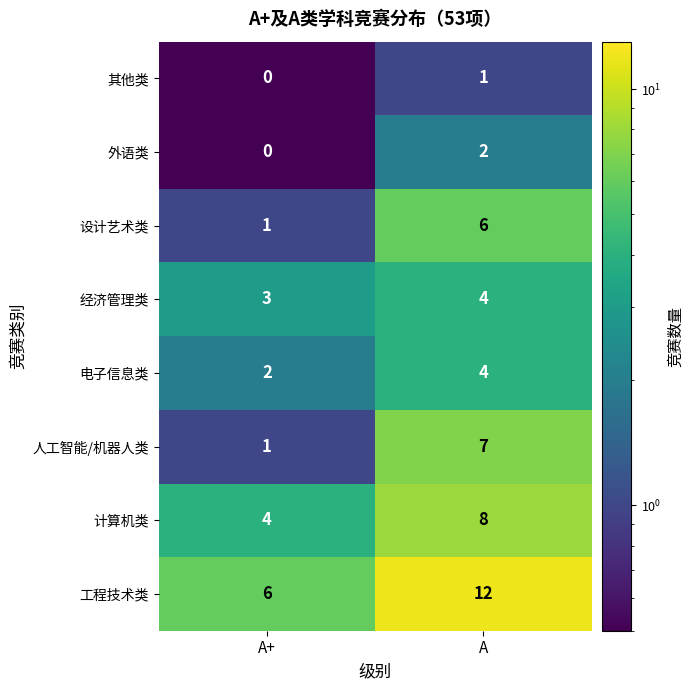

At which label is 人工智能/机器人类 closest to 4?

A+